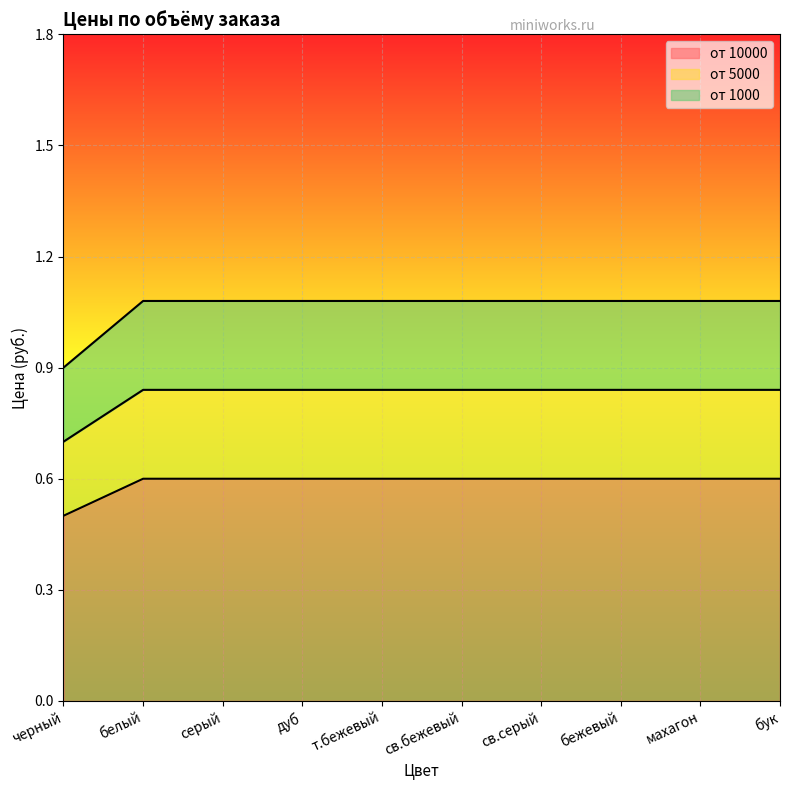

Count the от 1000 values in the range 1 to 2.

9